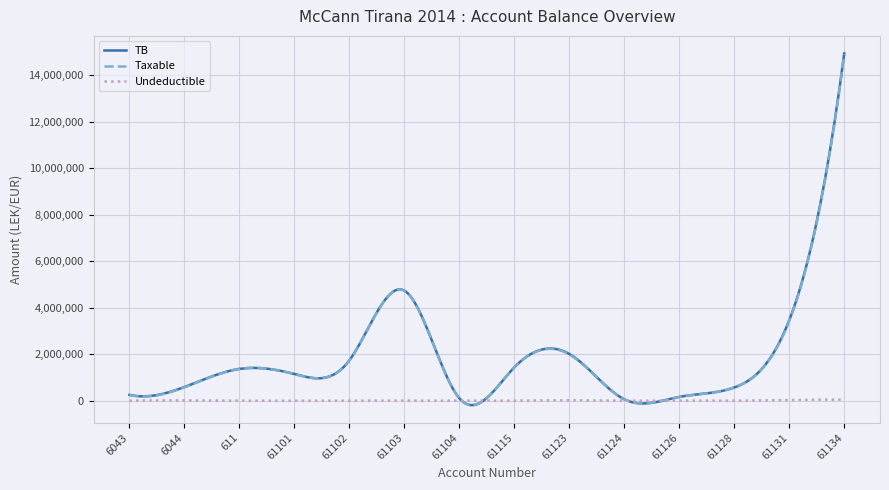

Which series has the largest range (max minus min)?

TB